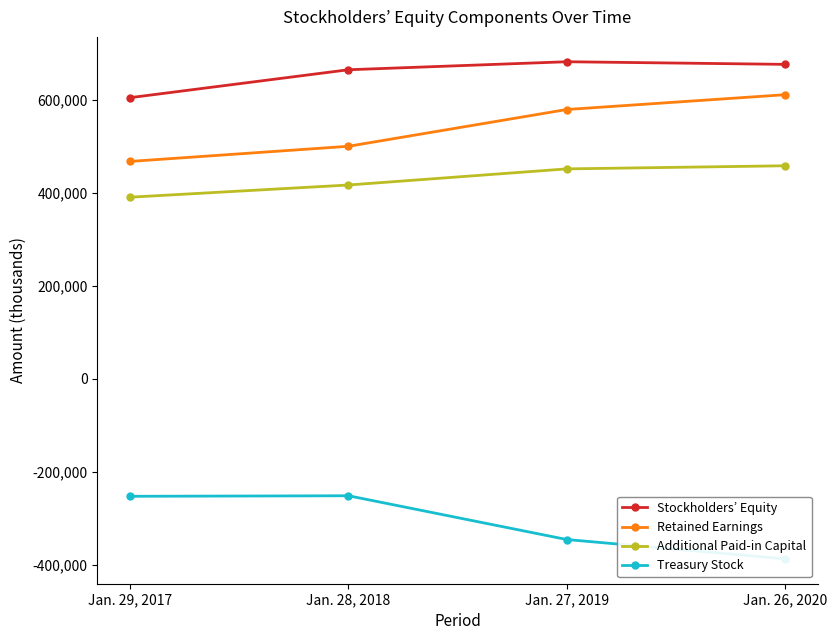

Which series changed the most between Jan. 29, 2017 and Jan. 28, 2018?

Stockholders’ Equity